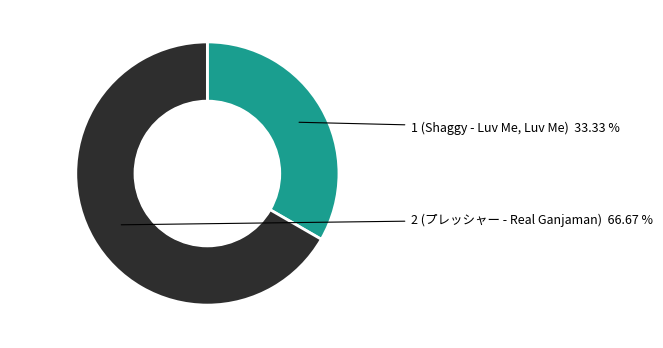

Which category accounts for the majority?

2 (プレッシャー - Real Ganjaman)